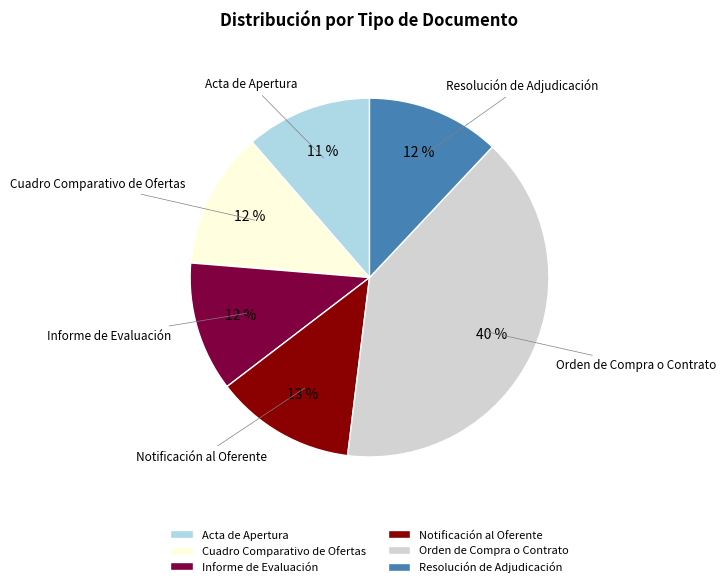

Combined, do Acta de Apertura and Resolución de Adjudicación account for over 50%?

No